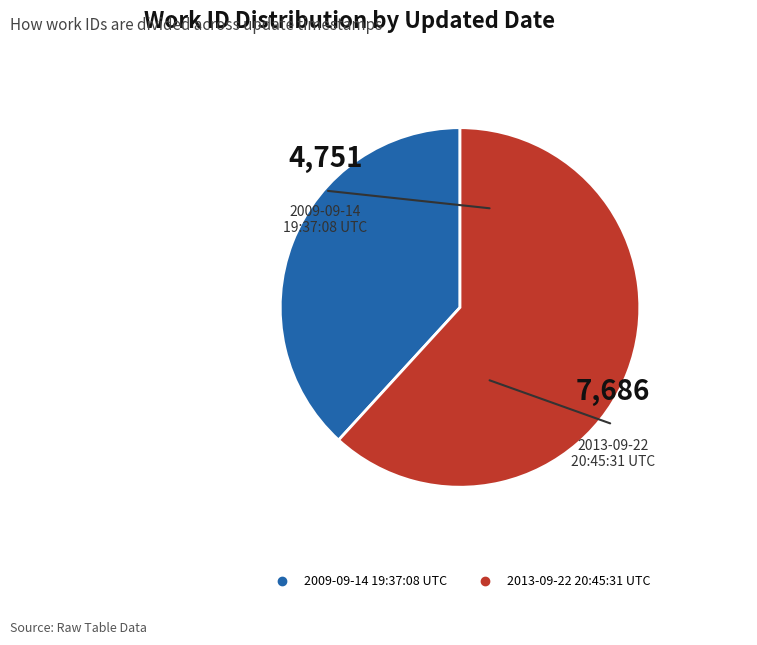

Rank the categories by value from lowest to highest.

2009-09-14 19:37:08 UTC, 2013-09-22 20:45:31 UTC